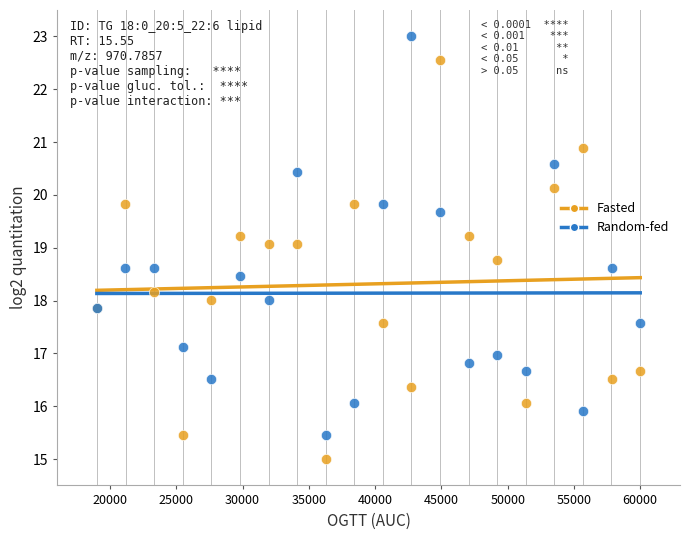

Which series reaches the maximum Y coordinate?

Random-fed